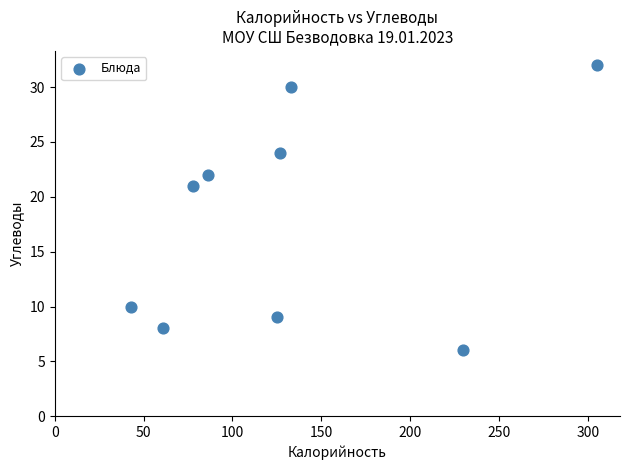

What Y value in the scatter plot is closest to 19?

21